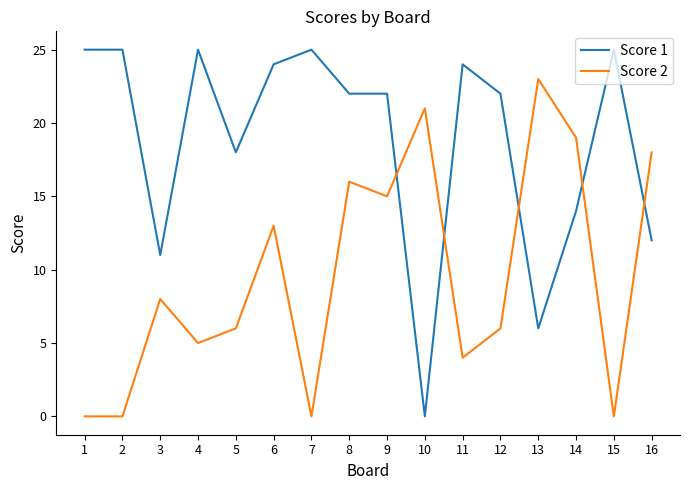

Between which two adjacent categories do Score 1 and Score 2 first intersect?

9 and 10